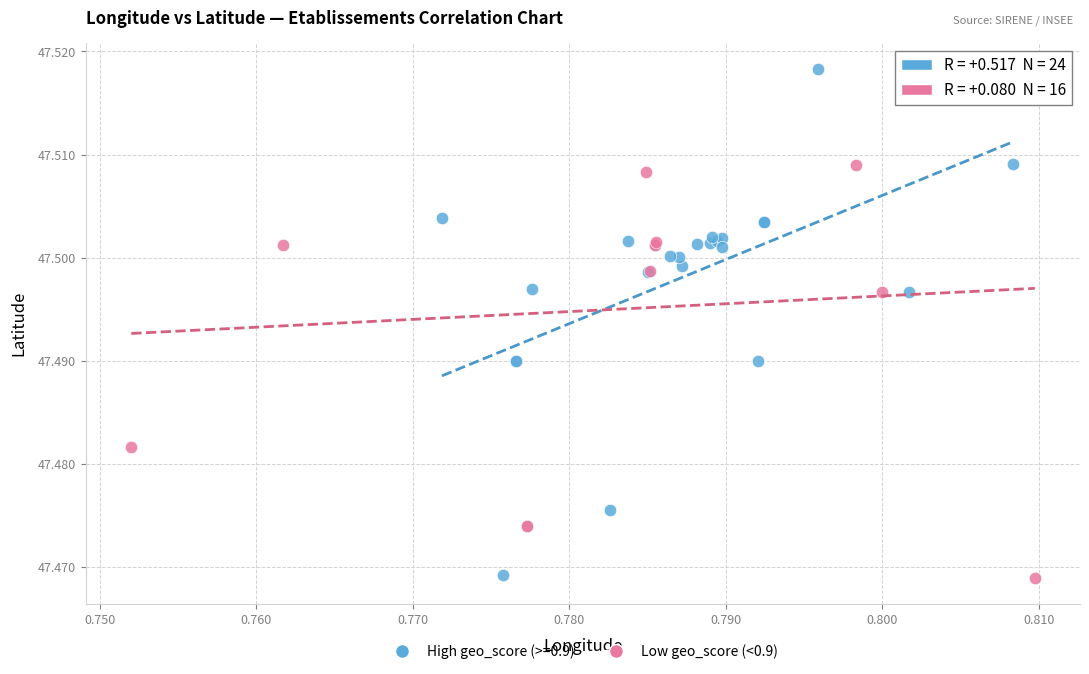

Which series has the widest spread of Y values?

High geo_score (>=0.9)